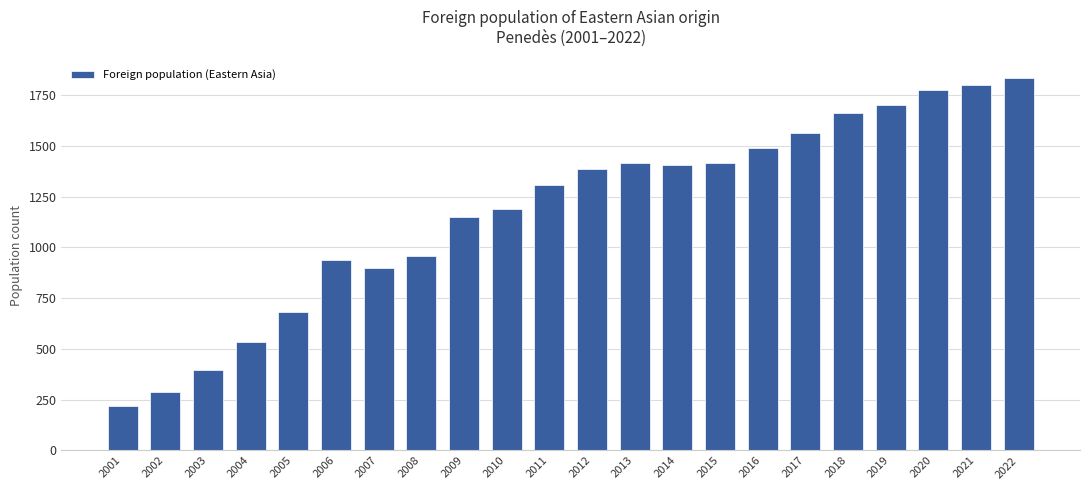

What is the value of the 8th bar from the left?

959